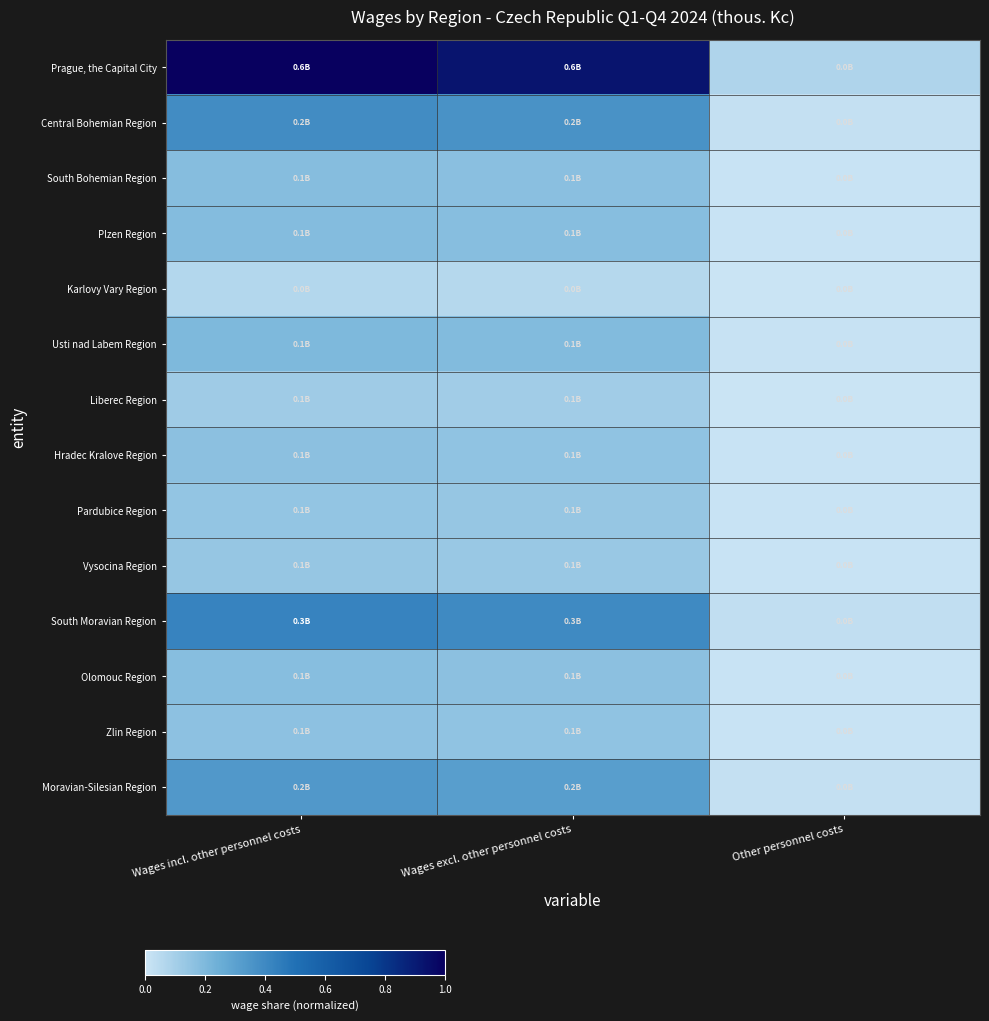

Reading right to left, what are all the values shown in this chart?

Prague, the Capital City: Other personnel costs=0.1	Wages excl. other personnel costs=0.9	Wages incl. other personnel costs=1.0
Central Bohemian Region: Other personnel costs=0.0	Wages excl. other personnel costs=0.4	Wages incl. other personnel costs=0.4
South Bohemian Region: Other personnel costs=0.0	Wages excl. other personnel costs=0.2	Wages incl. other personnel costs=0.2
Plzen Region: Other personnel costs=0.0	Wages excl. other personnel costs=0.2	Wages incl. other personnel costs=0.2
Karlovy Vary Region: Other personnel costs=0.0	Wages excl. other personnel costs=0.1	Wages incl. other personnel costs=0.1
Usti nad Labem Region: Other personnel costs=0.0	Wages excl. other personnel costs=0.2	Wages incl. other personnel costs=0.2
Liberec Region: Other personnel costs=0.0	Wages excl. other personnel costs=0.1	Wages incl. other personnel costs=0.1
Hradec Kralove Region: Other personnel costs=0.0	Wages excl. other personnel costs=0.2	Wages incl. other personnel costs=0.2
Pardubice Region: Other personnel costs=0.0	Wages excl. other personnel costs=0.1	Wages incl. other personnel costs=0.1
Vysocina Region: Other personnel costs=0.0	Wages excl. other personnel costs=0.1	Wages incl. other personnel costs=0.1
South Moravian Region: Other personnel costs=0.0	Wages excl. other personnel costs=0.4	Wages incl. other personnel costs=0.4
Olomouc Region: Other personnel costs=0.0	Wages excl. other personnel costs=0.2	Wages incl. other personnel costs=0.2
Zlin Region: Other personnel costs=0.0	Wages excl. other personnel costs=0.2	Wages incl. other personnel costs=0.2
Moravian-Silesian Region: Other personnel costs=0.0	Wages excl. other personnel costs=0.3	Wages incl. other personnel costs=0.3